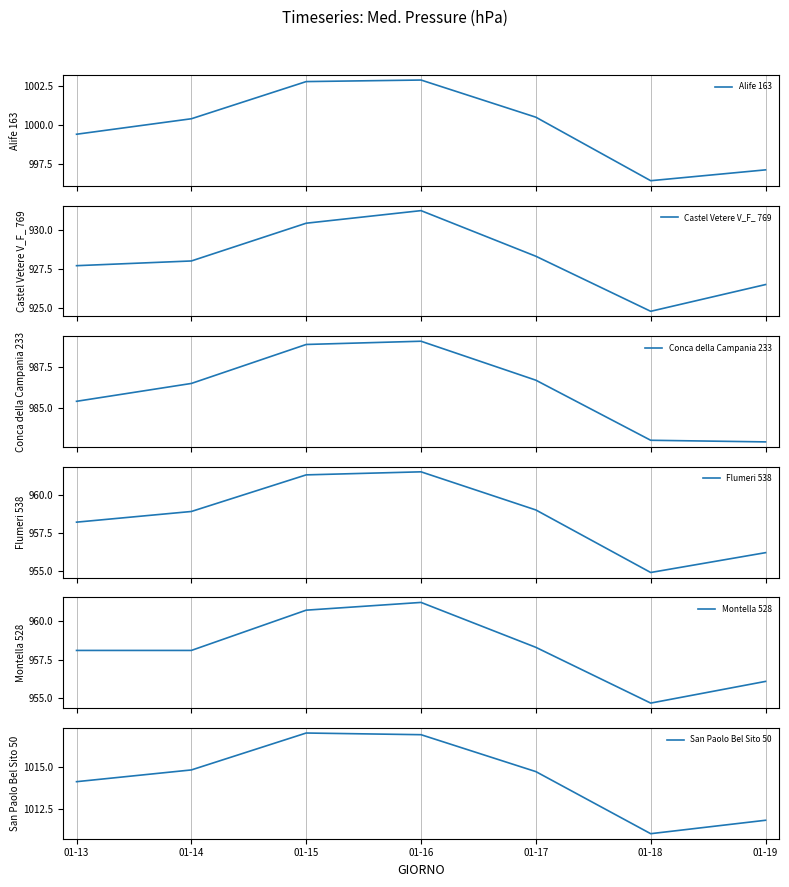

Reading left to right, transcribe all the data shown in this chart.

Alife 163: 999.4	1000.4	1002.8	1002.9	1000.5	996.4	997.1
Castel Vetere V_F_ 769: 927.7	928.0	930.4	931.2	928.3	924.8	926.5
Conca della Campania 233: 985.4	986.5	988.9	989.1	986.7	983.0	982.9
Flumeri 538: 958.2	958.9	961.3	961.5	959.0	954.9	956.2
Montella 528: 958.1	958.1	960.7	961.2	958.3	954.7	956.1
San Paolo Bel Sito 50: 1014.1	1014.8	1017.0	1016.9	1014.7	1011.0	1011.8